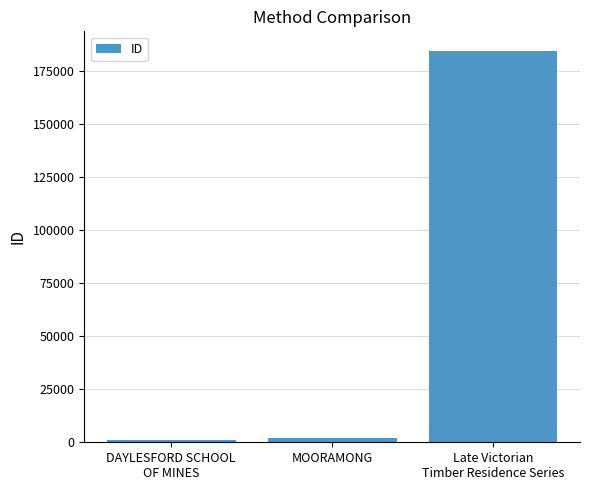

What is the difference between the maximum and second lowest values?

182416